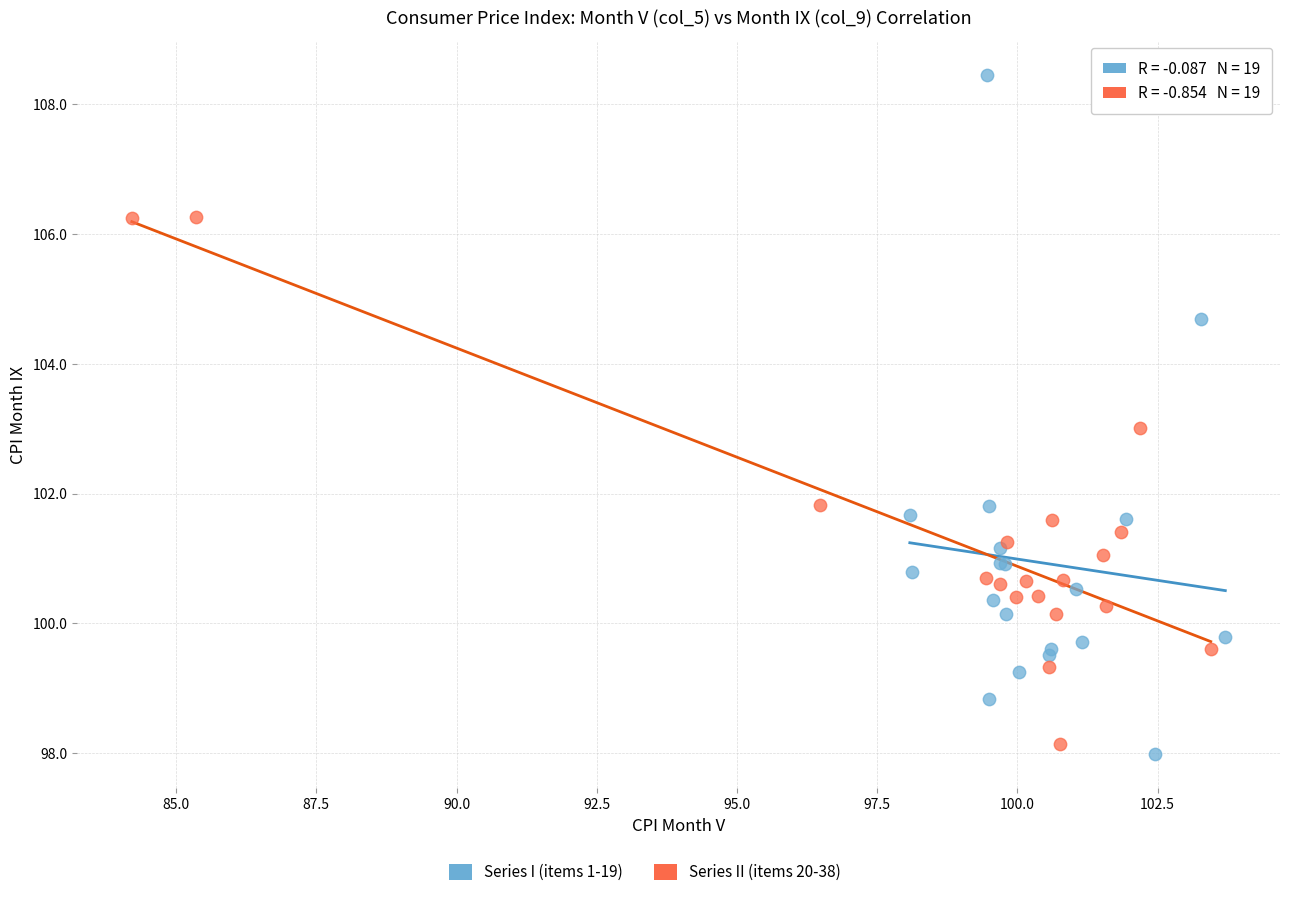

Which series reaches the maximum Y coordinate?

Series I (items 1-19)